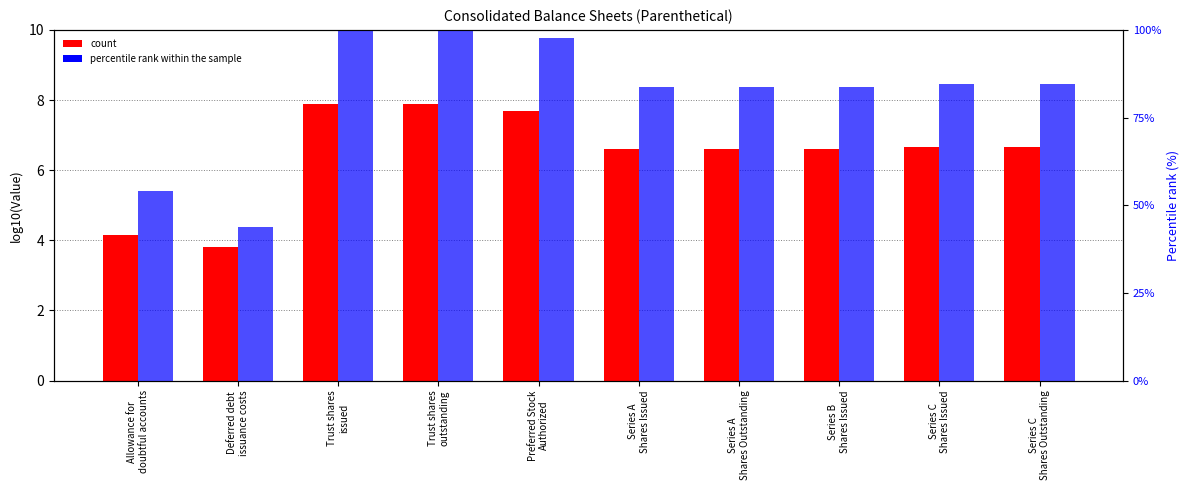

What value does the Dec. 31, 2022 (percentile rank within the sample) series have at Allowance for
doubtful accounts?

54.0